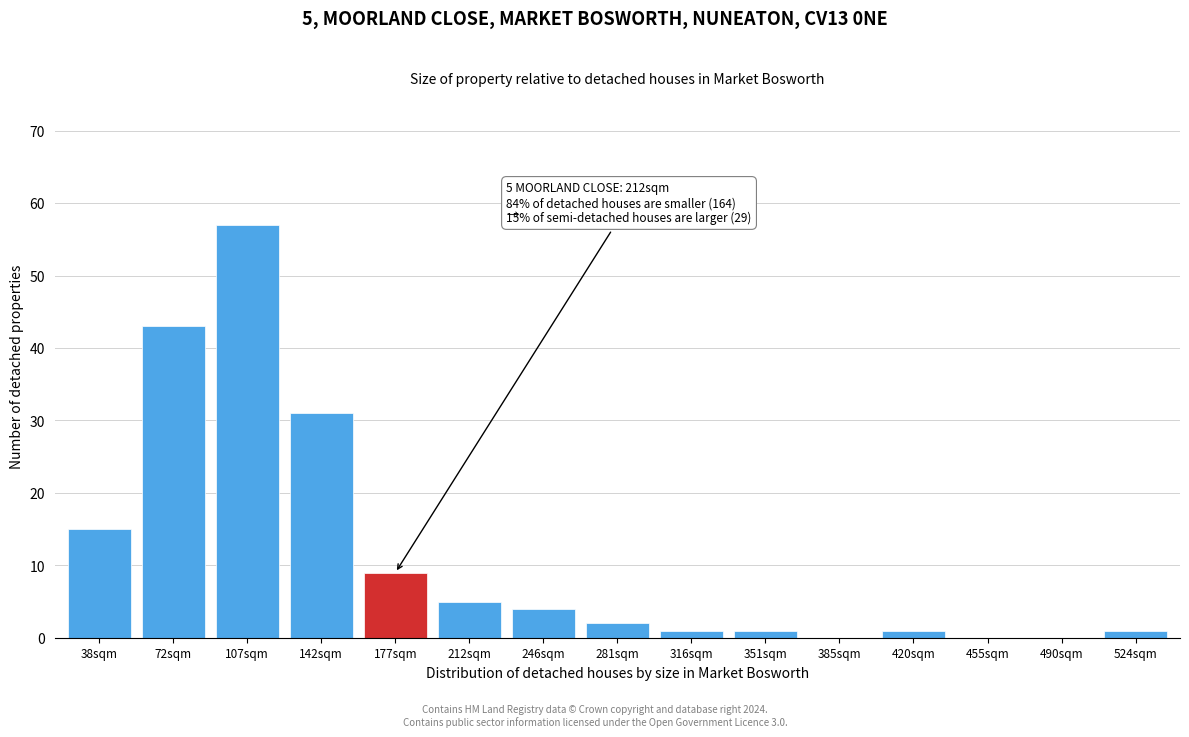

Reading left to right, what are all the values shown in this chart?

38sqm=15	72sqm=43	107sqm=57	142sqm=31	177sqm=9	212sqm=5	246sqm=4	281sqm=2	316sqm=1	351sqm=1	385sqm=0	420sqm=1	455sqm=0	490sqm=0	524sqm=1